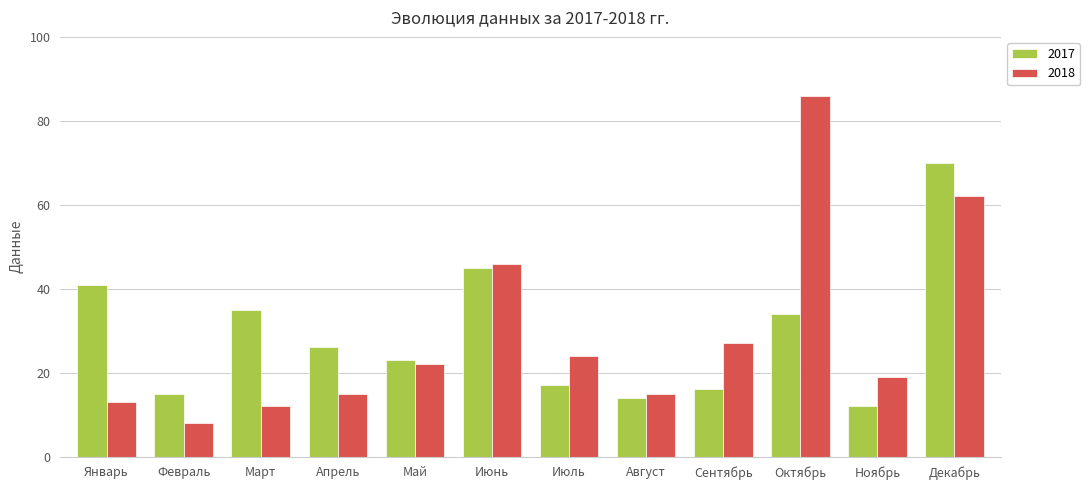

What is the greatest value displayed?

86